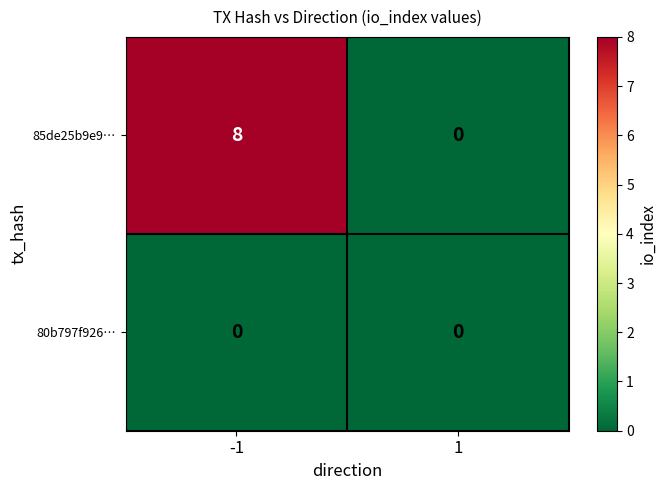

What is the total value across all series at -1?

8